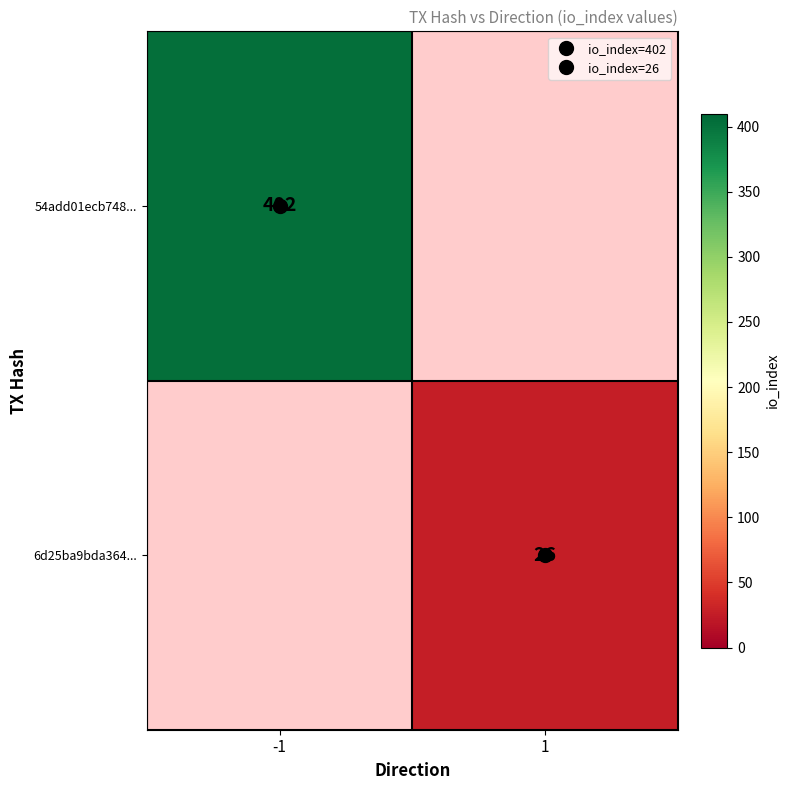

Rank the series by their maximum value, from highest to lowest.

54add01ecb748..., 6d25ba9bda364...